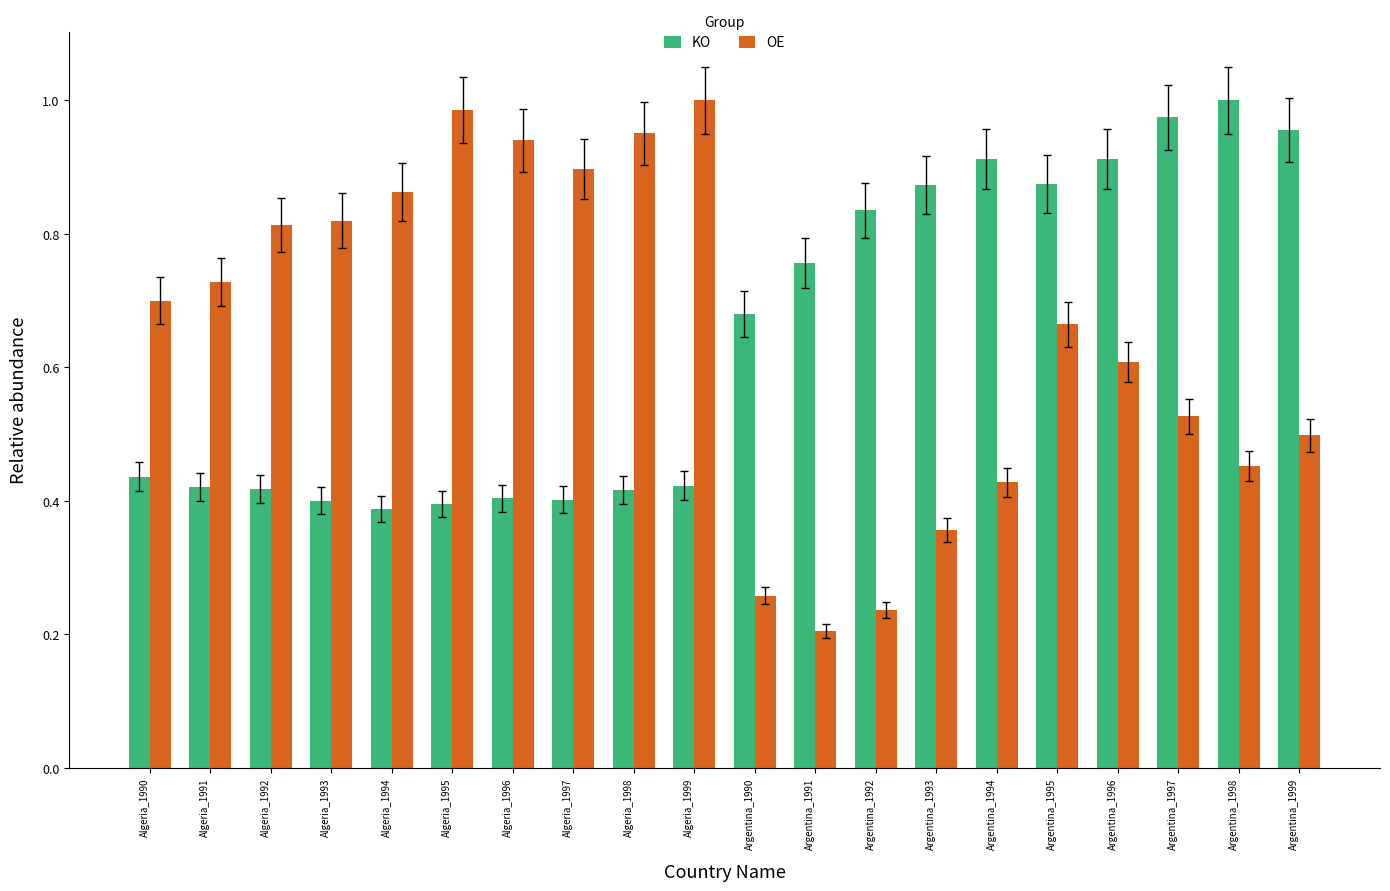

What is the sum of all KO values?

12.9